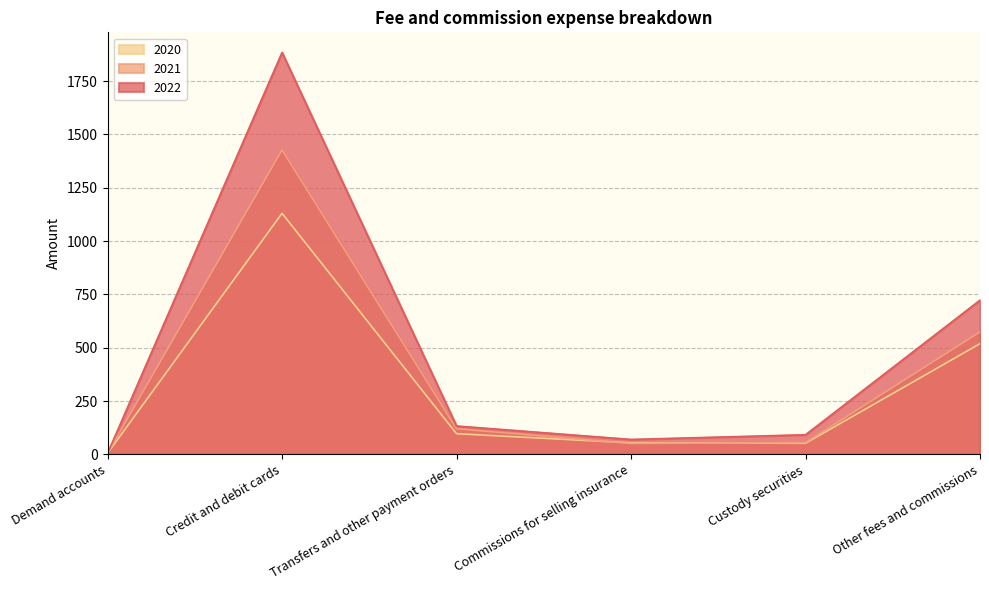

What is the sum of the 2020 values at Other fees and commissions and Demand accounts?

524